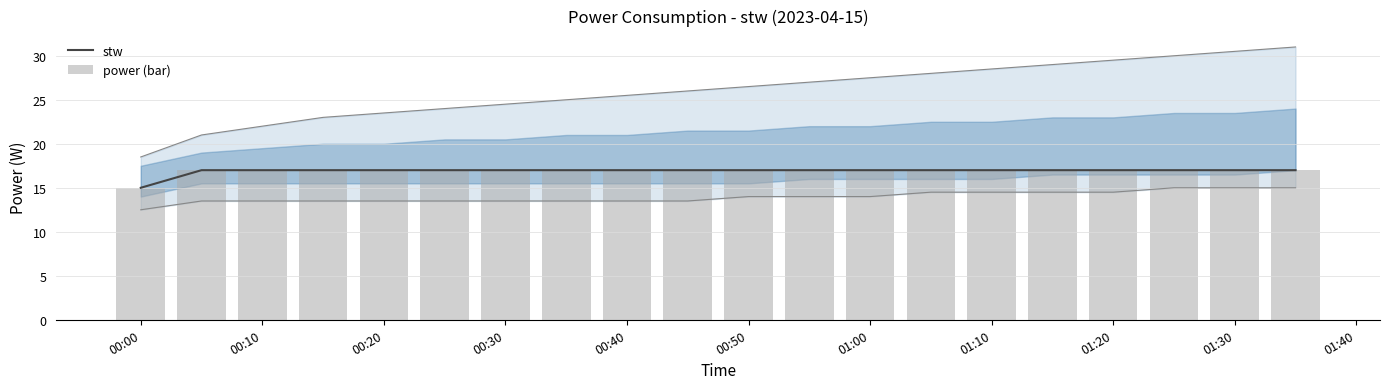

Which category has the lowest value in the stw series?

00:00